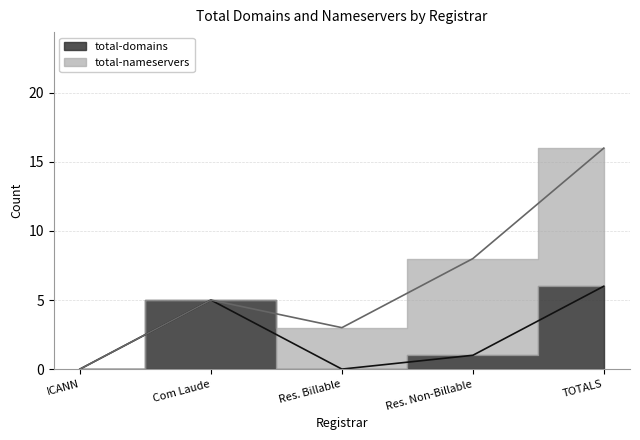

Is it true that the value at Res. Billable is -4?

False